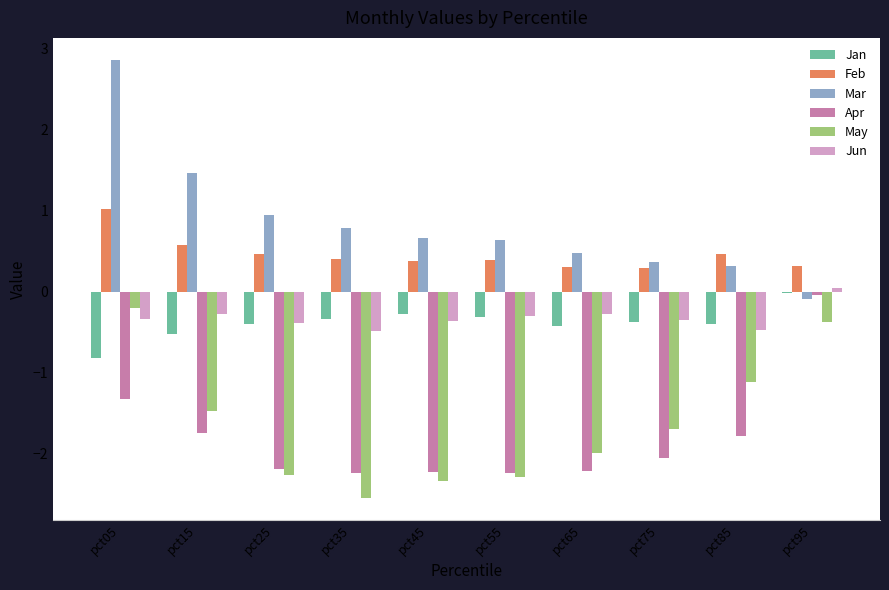

Which series changed the most between pct05 and pct35?

May